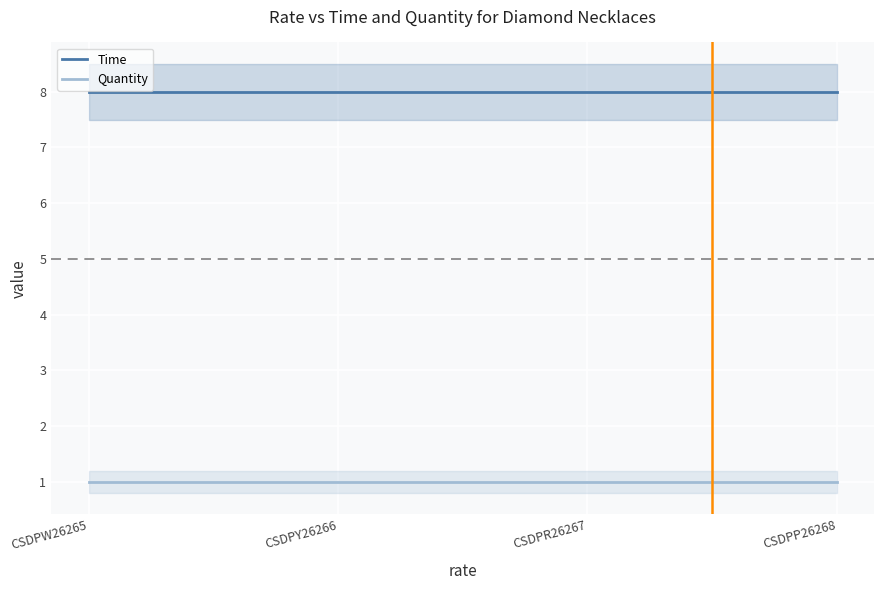

List the series in order of their peak value, highest first.

Time, Quantity